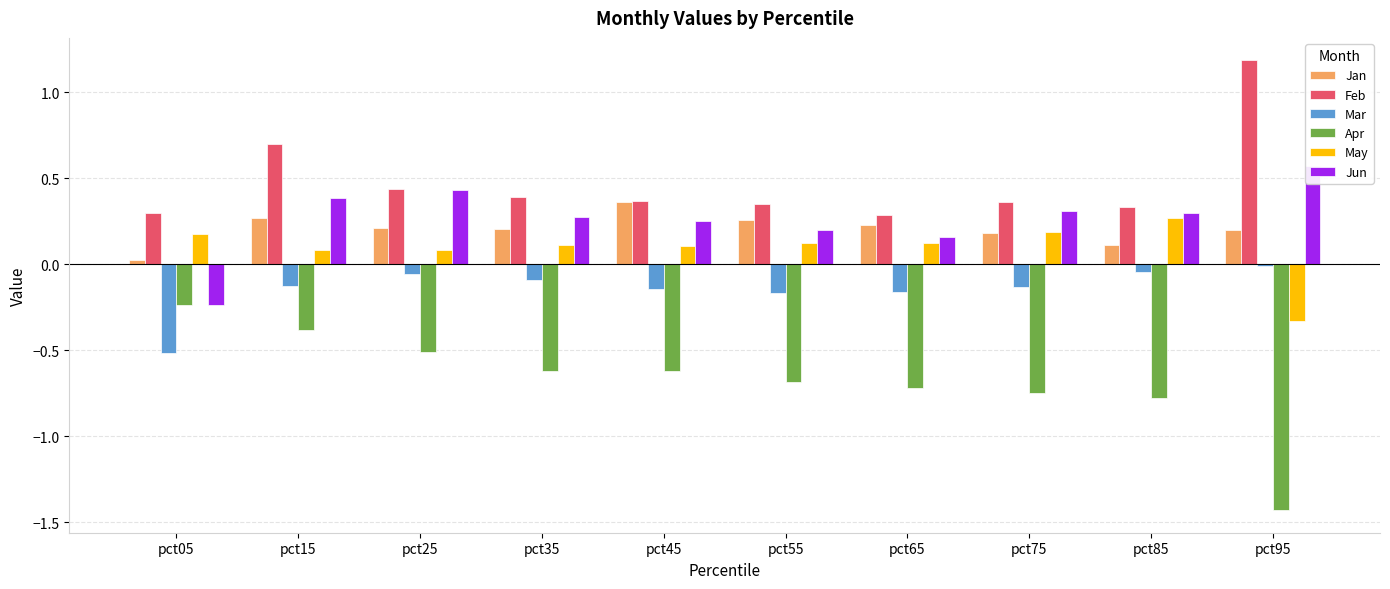

The value of Mar at pct15 is -0.2. True or false?

False